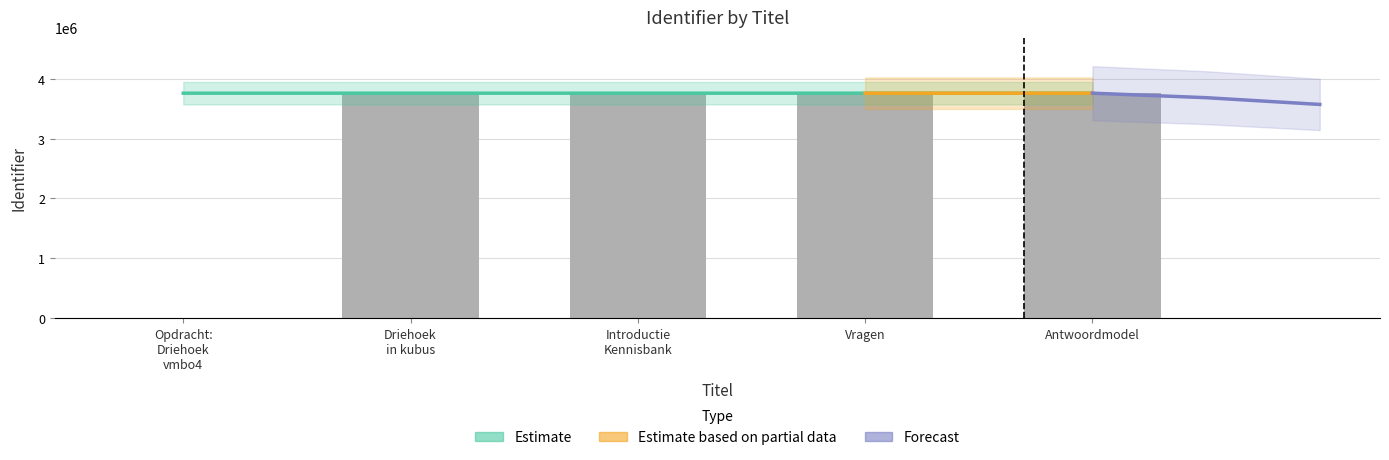

Is it true that the value at Vragen is 3758856?

True